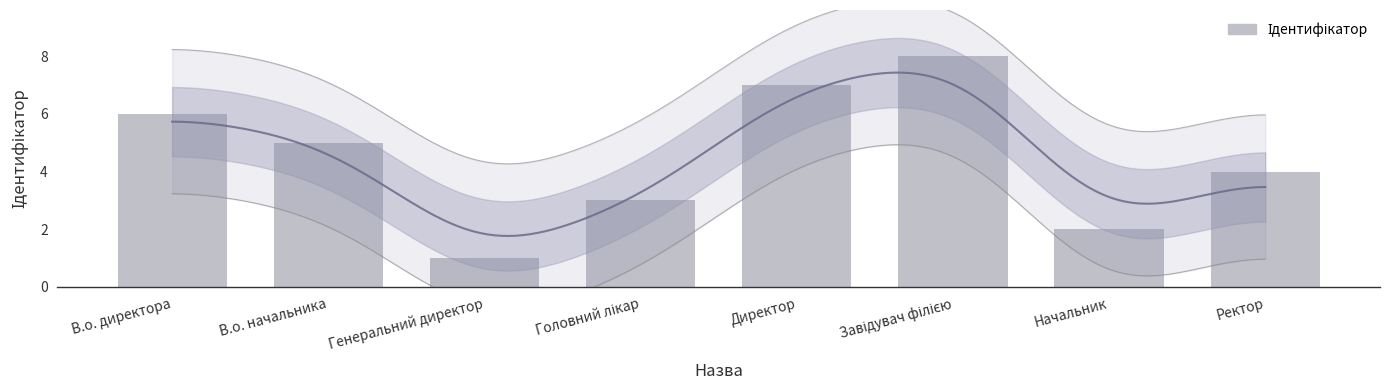

Count the number of data series in this chart.

1